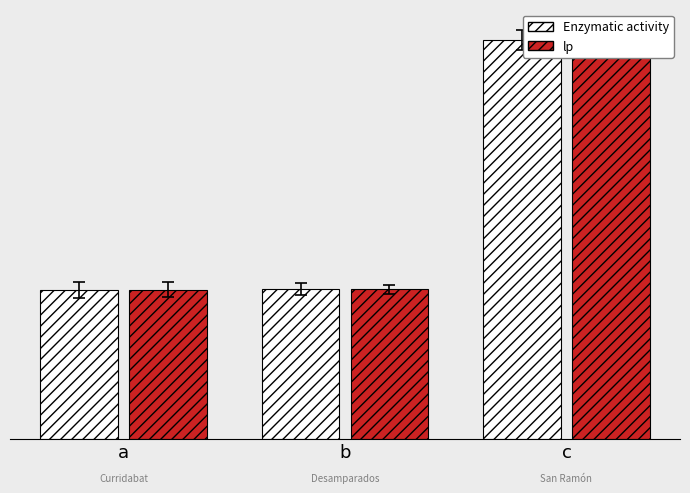

At which category is the sum across all series the highest?

c